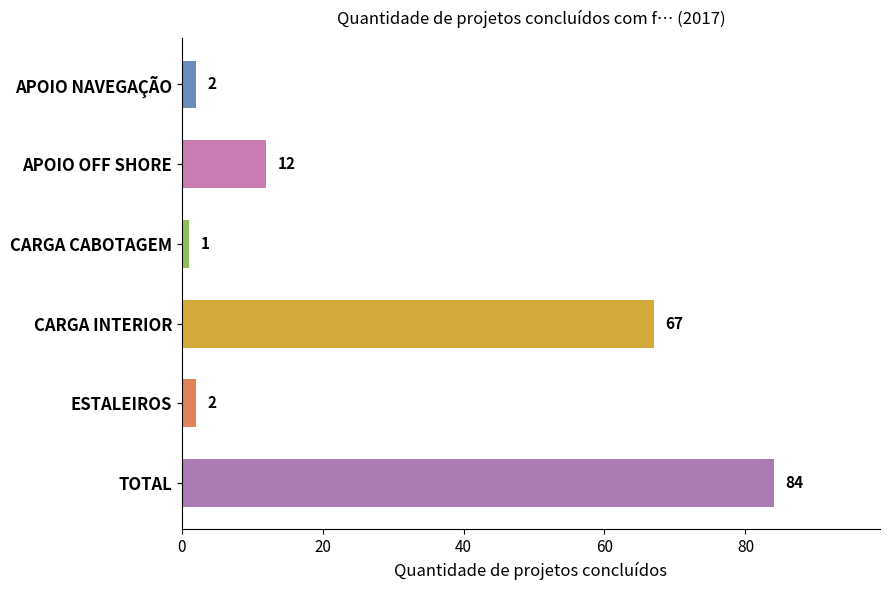

What is the change in value from APOIO NAVEGAÇÃO to TOTAL?

+82